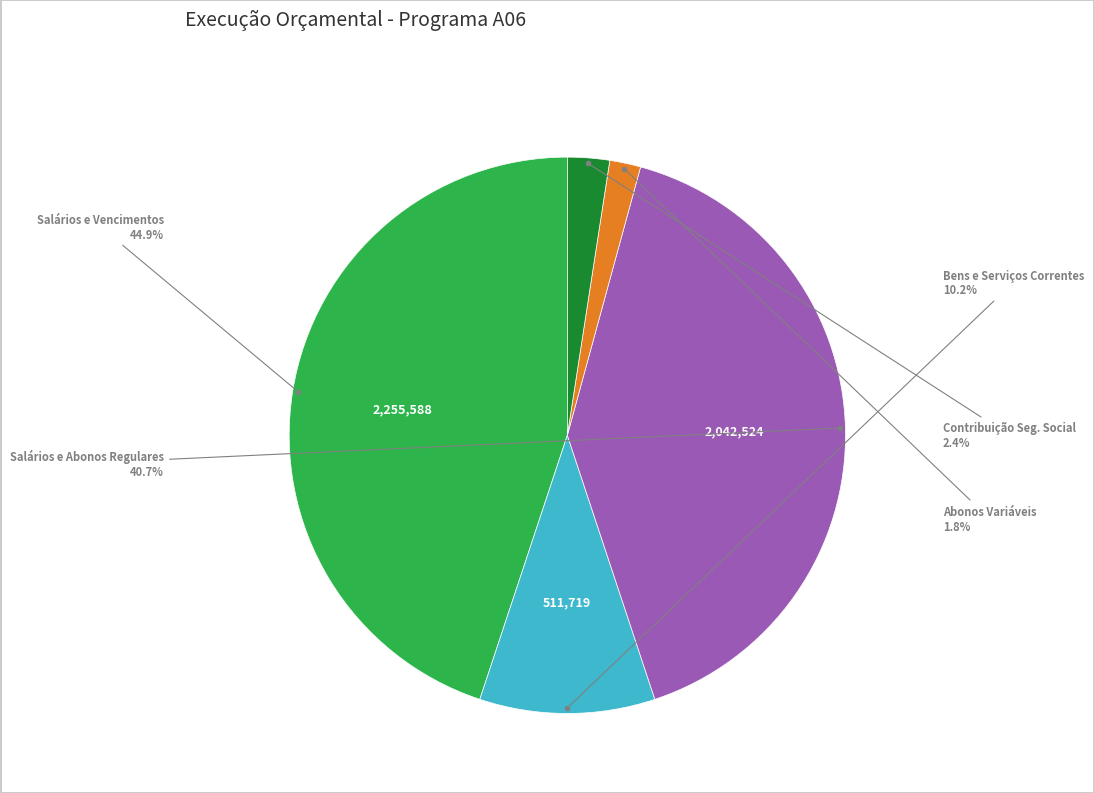

Does any single category account for the majority?

No